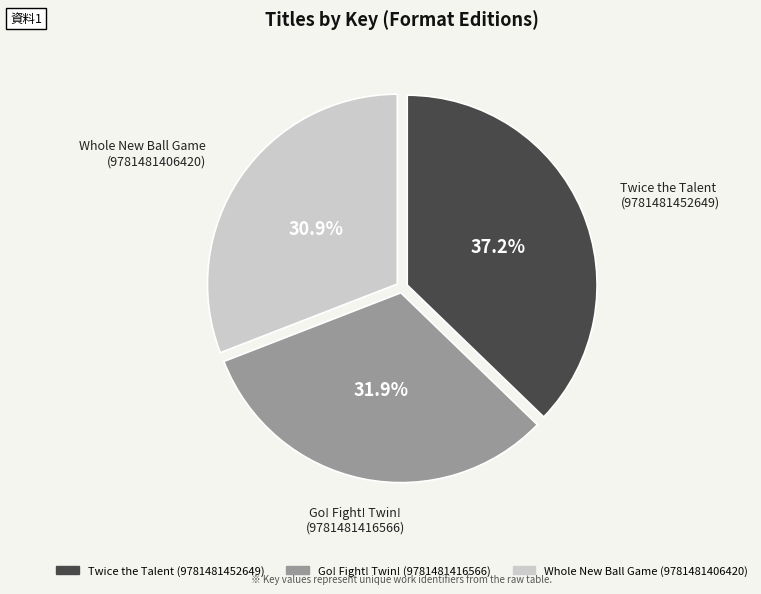

Is there any slice that represents more than half of the pie?

No